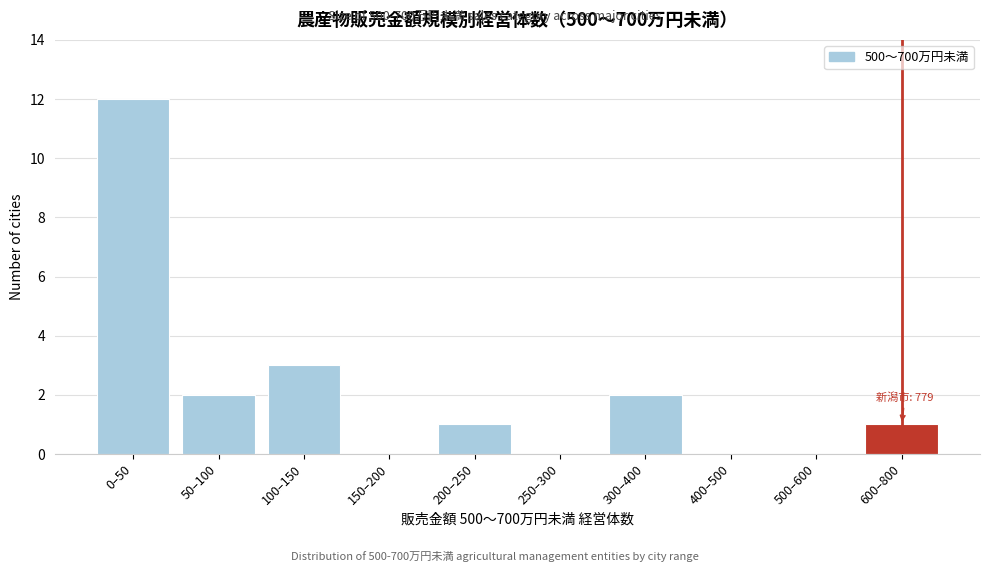

Reading left to right, what are all the values shown in this chart?

0–50=12	50–100=2	100–150=3	150–200=0	200–250=1	250–300=0	300–400=2	400–500=0	500–600=0	600–800=1